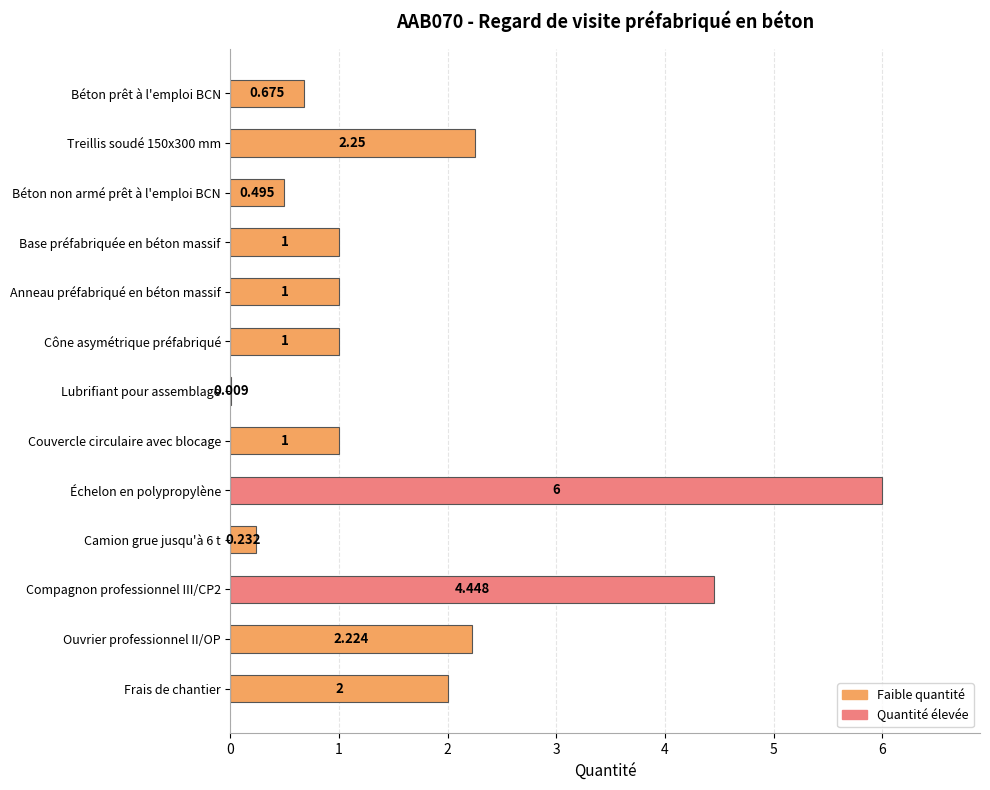

Between Béton prêt à l'emploi BCN and Base préfabriquée en béton massif, which is larger?

Base préfabriquée en béton massif